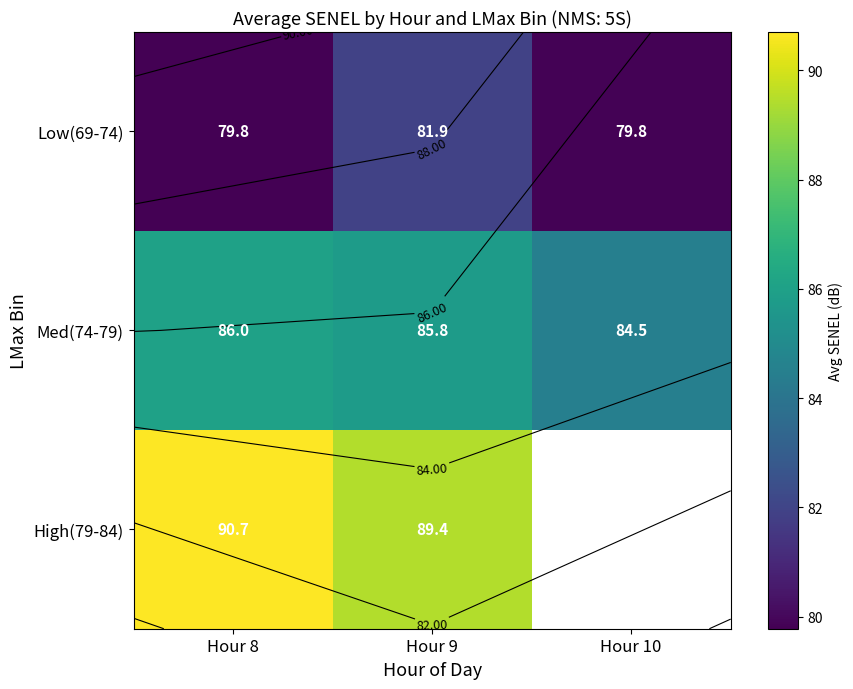

What is the difference between the maximum and minimum values in the High(79-84) series?

1.3